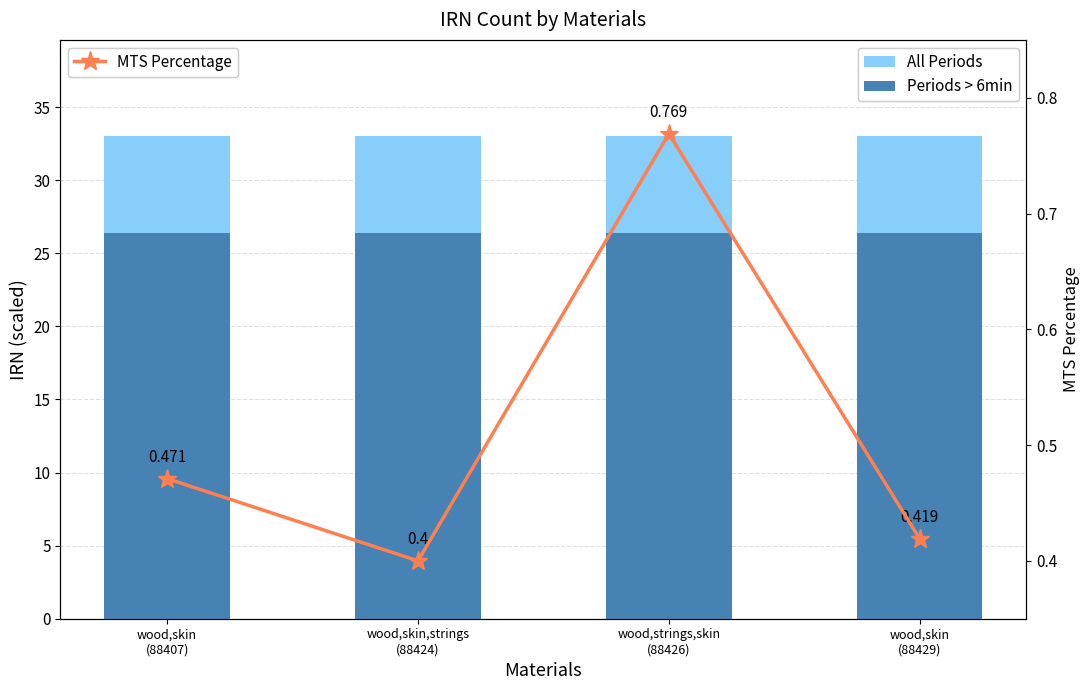

At which category is the sum across all series the highest?

wood,strings,skin
(88426)